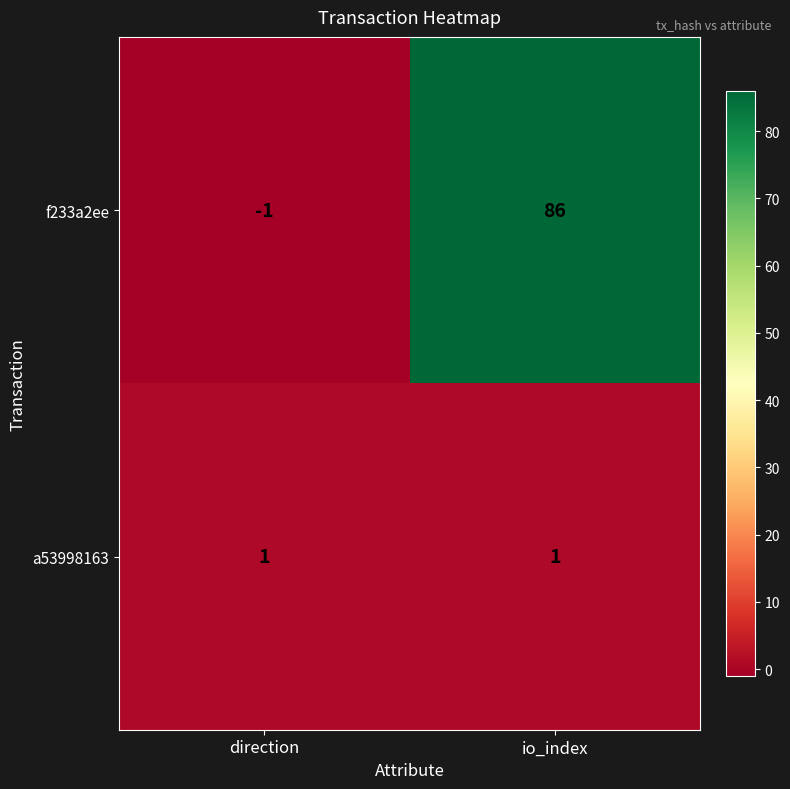

Which category has the lowest value in the f233a2ee series?

direction